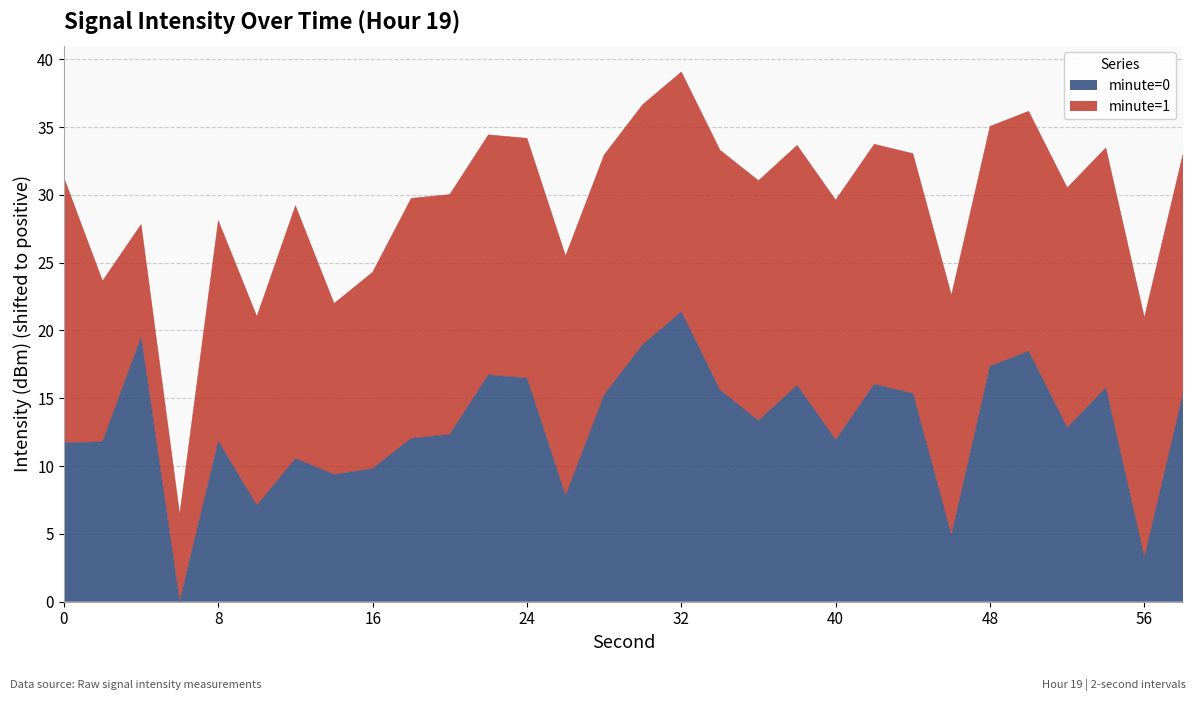

Reading left to right, list all the values displayed in this chart.

0=11.7	2=11.8	4=19.5	6=0.0	8=11.8	10=7.1	12=10.6	14=9.4	16=9.8	18=12.0	20=12.3	22=16.7	24=16.5	26=7.8	28=15.2	30=19.0	32=21.4	34=15.6	36=13.3	38=16.0	40=11.9	42=16.0	44=15.3	46=4.9	48=17.4	50=18.5	52=12.8	54=15.8	56=3.2	58=15.3